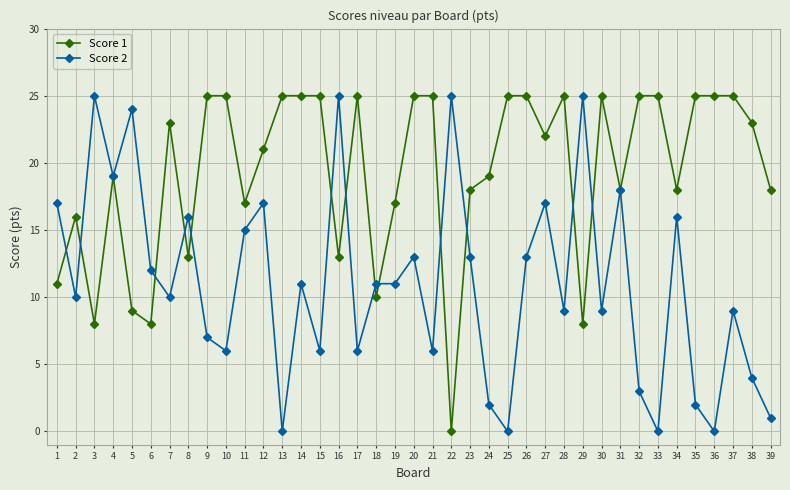

What is the greatest value displayed?

25